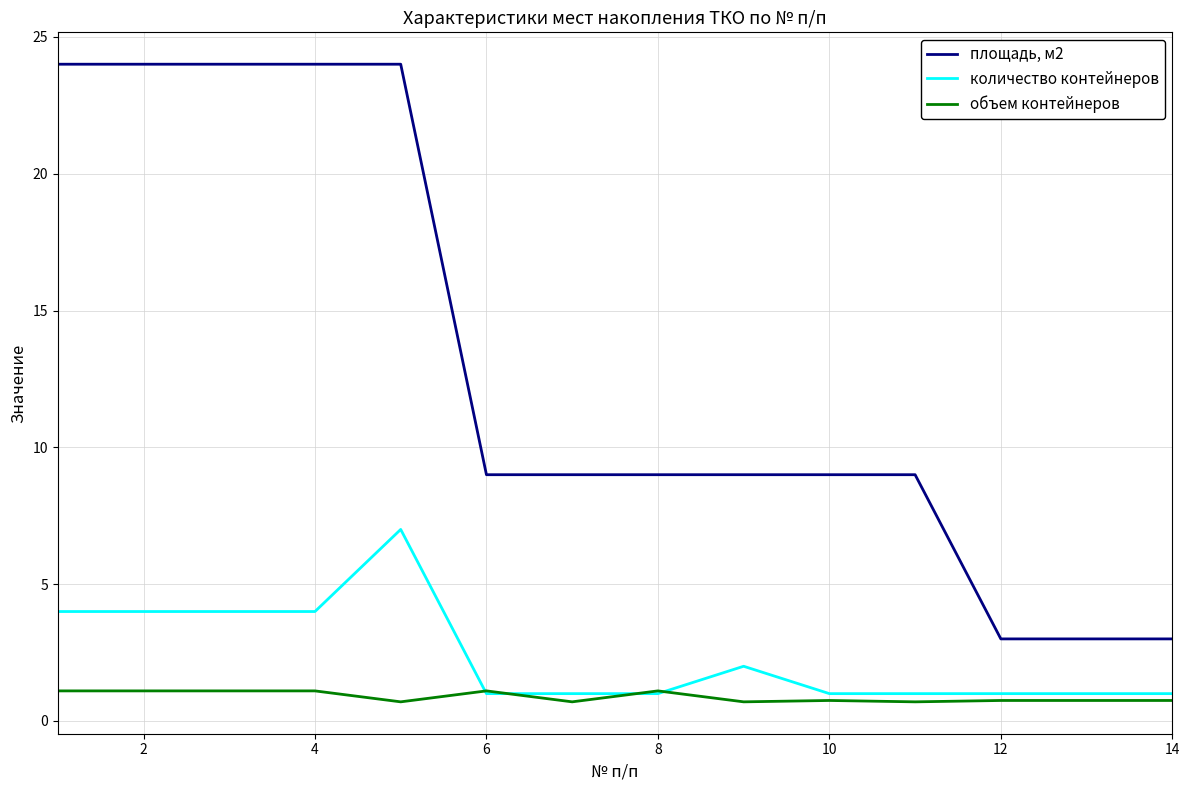

What is the smallest value displayed?

0.7